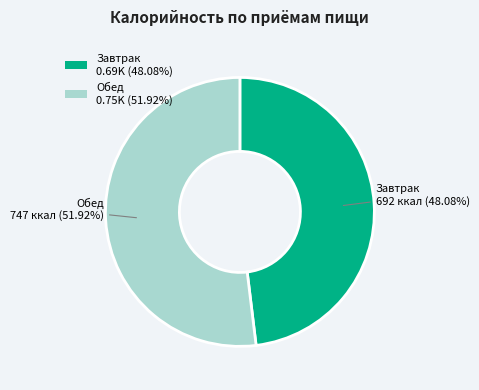

What is the total percentage of Обед and Завтрак?

100.0%